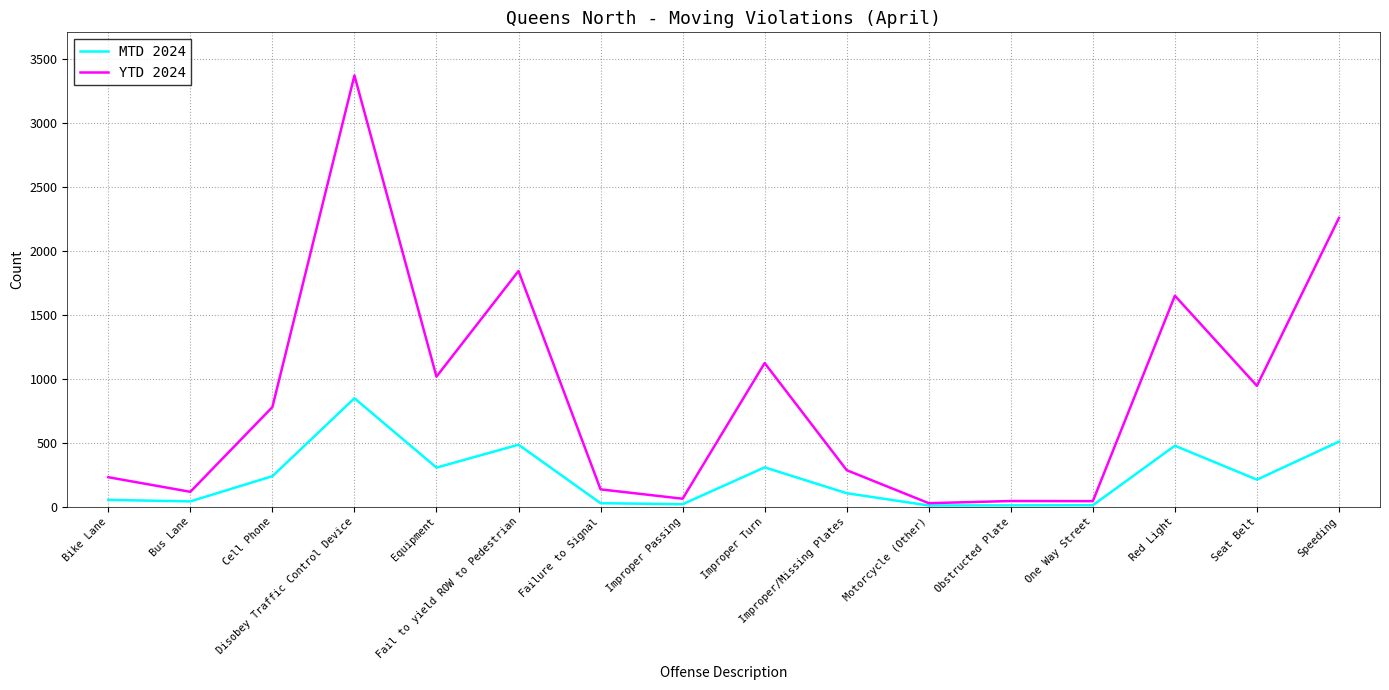

True or false: YTD 2024 has more than 2 interior local peaks.

True